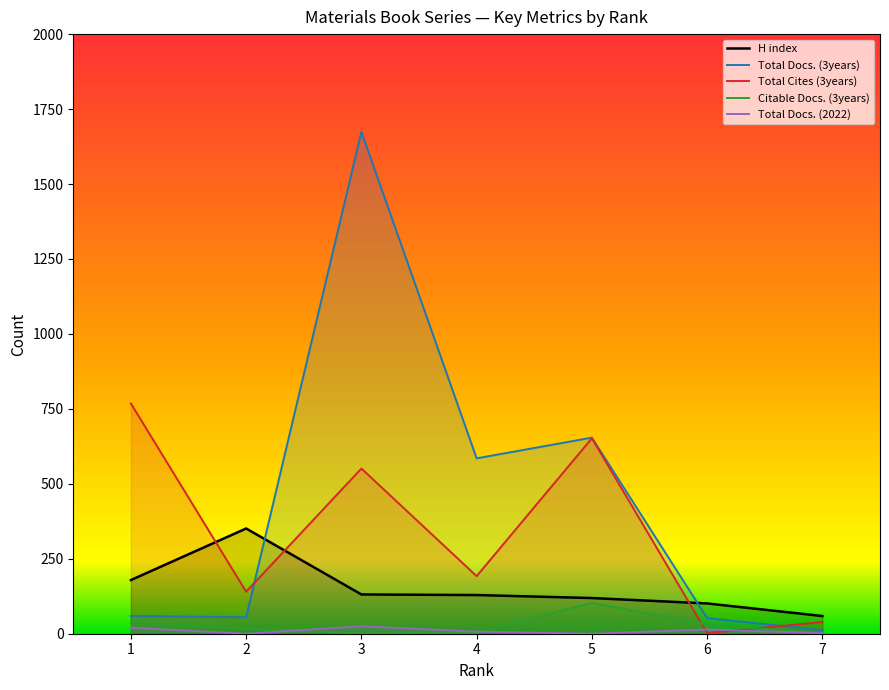

Reading left to right, list all the values displayed in this chart.

H index: 179	351	131	129	119	101	59
Total Docs. (3years): 59	55	1674	585	654	52	12
Total Cites (3years): 768	140	551	192	652	2	39
Citable Docs. (3years): 38	16	1	2	103	31	0
Total Docs. (2022): 20	0	25	7	0	14	2